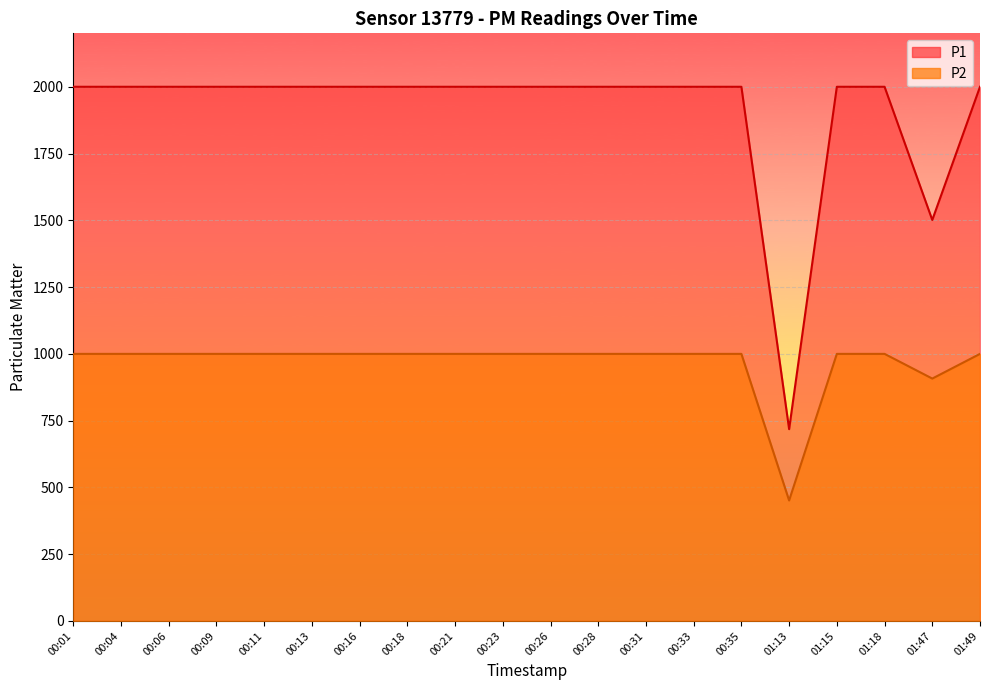

What is the difference between the second highest and second lowest values in the P2 series?

92.5